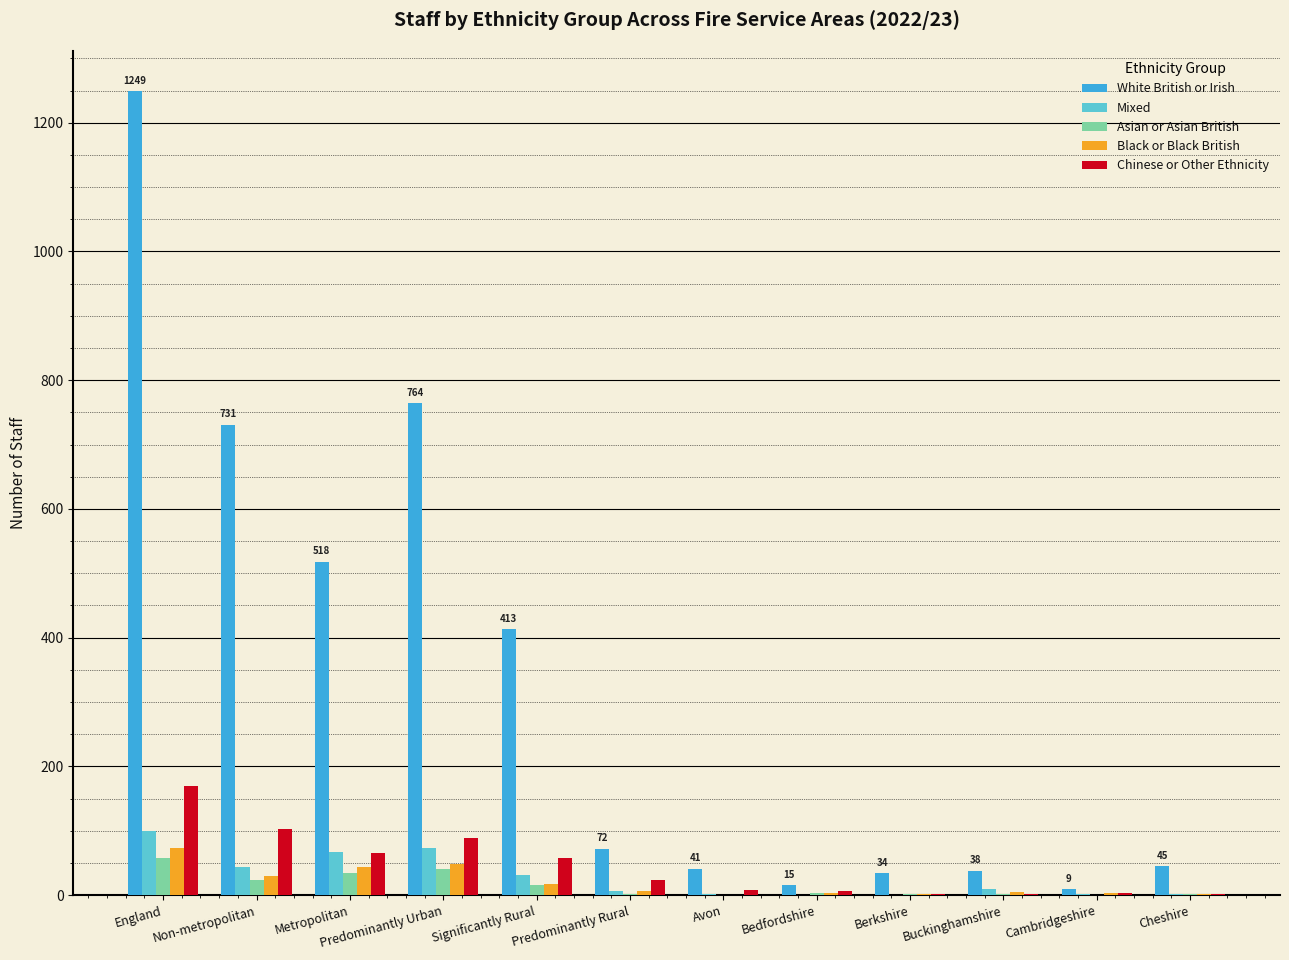

What is the maximum value shown in the chart?

1249